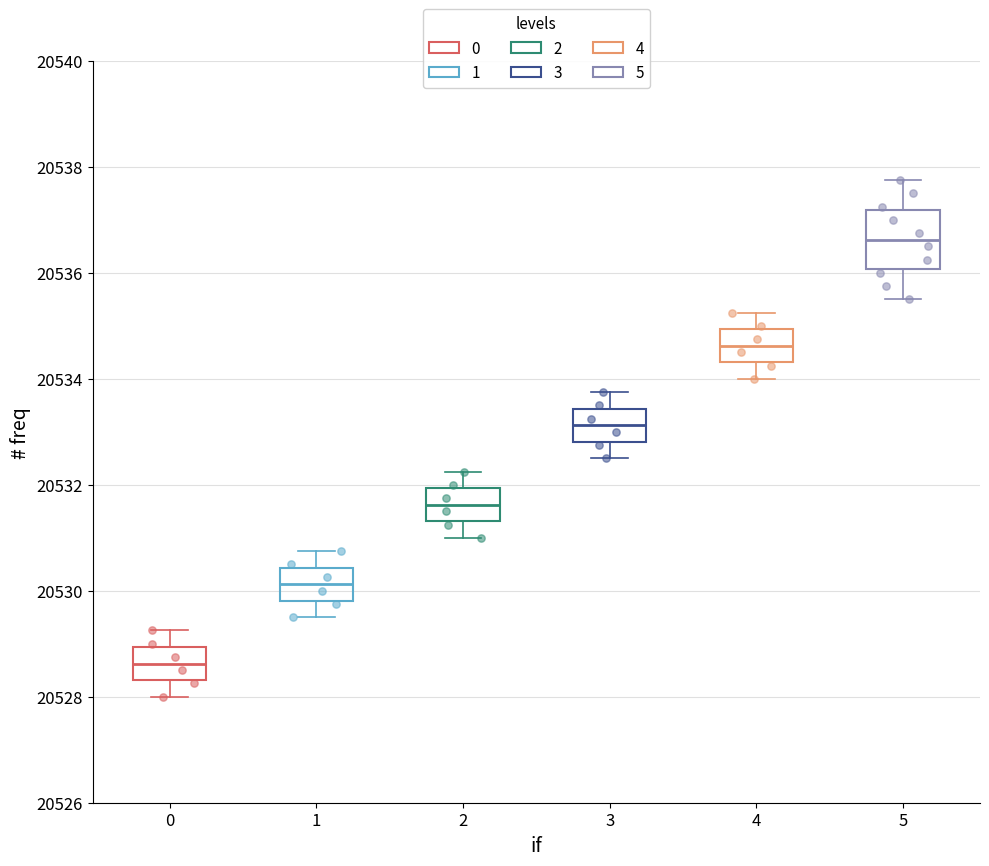

Reading left to right, read every box against the y-axis: the position of its median line, the range the box covers, and the ends of its whiskers. The values are not printed on the chart, so give them approximately, as read against the axis.

0: median 20528.6, box 20528.4 to 20529.0, whiskers 20528.0 to 20529.2
1: median 20530.2, box 20529.8 to 20530.4, whiskers 20529.6 to 20530.8
2: median 20531.6, box 20531.4 to 20532.0, whiskers 20531.0 to 20532.2
3: median 20533.2, box 20532.8 to 20533.4, whiskers 20532.6 to 20533.8
4: median 20534.6, box 20534.4 to 20535.0, whiskers 20534.0 to 20535.2
5: median 20536.6, box 20536.0 to 20537.2, whiskers 20535.6 to 20537.8